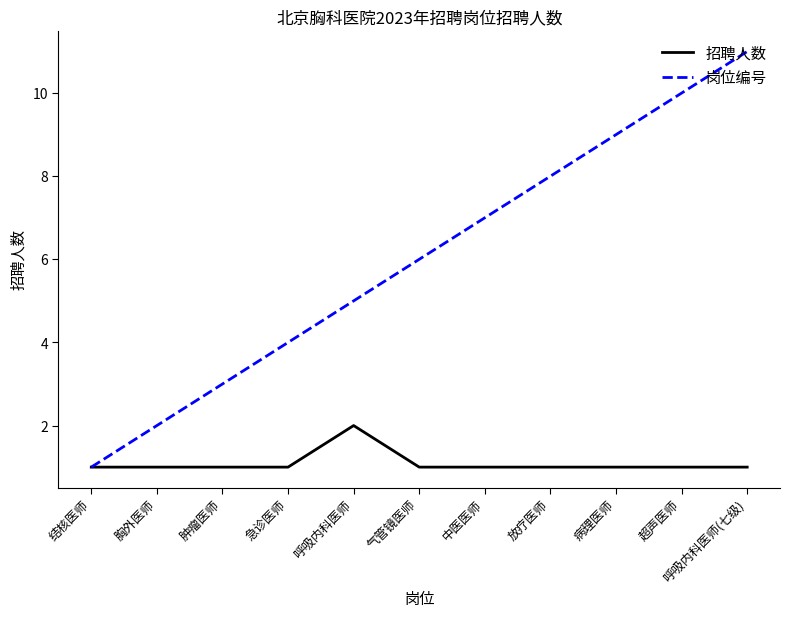

What is the spread (max minus min) of values at 呼吸内科医师(七级)?

10